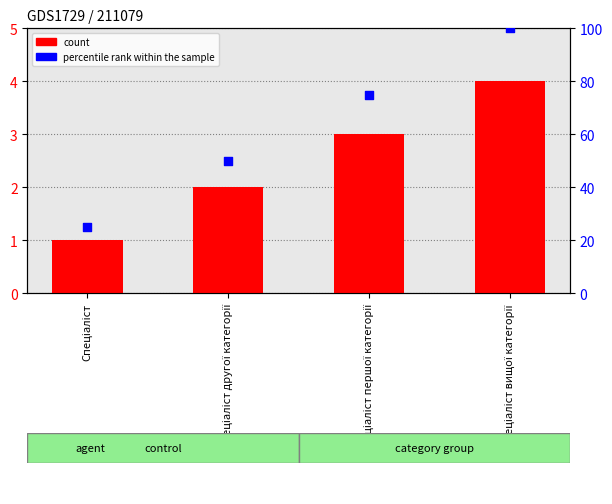

At which category is the sum across all series the highest?

Спеціаліст вищої категорії